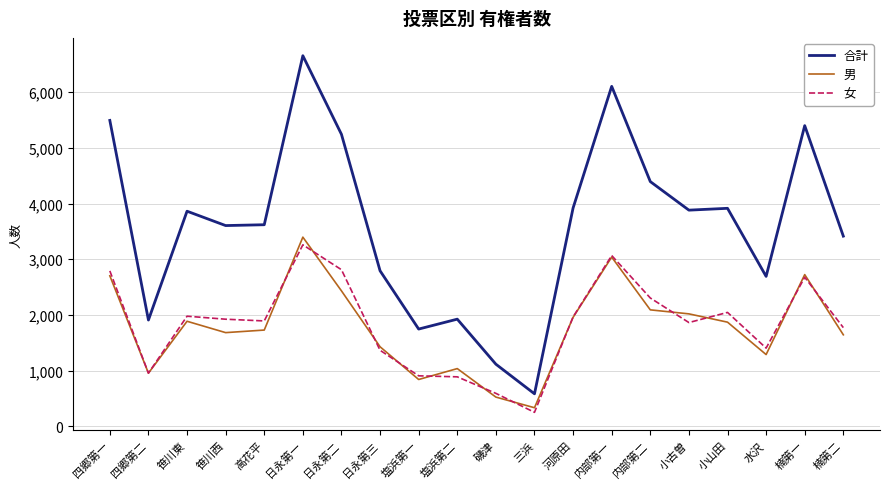

Which series changed the most between 日永第二 and 小山田?

合計